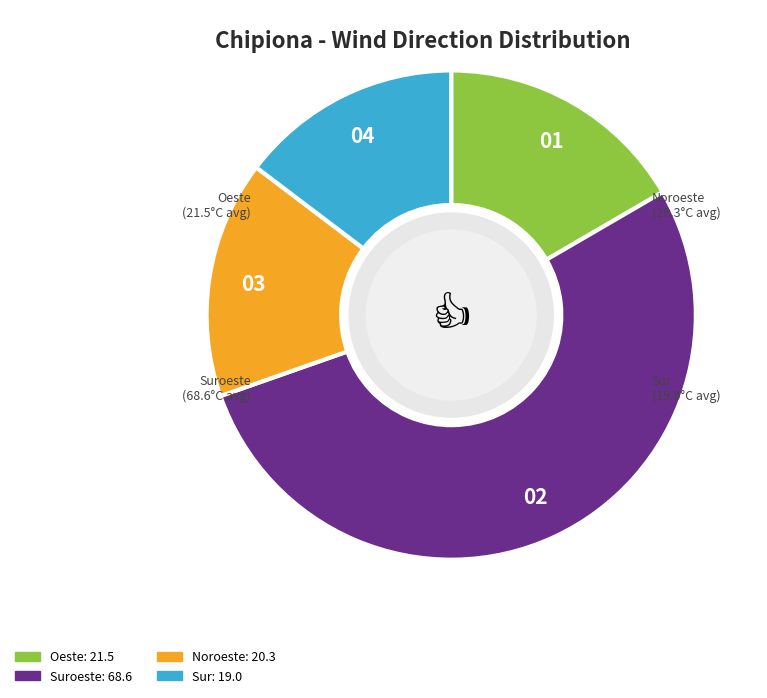

Is there any slice that represents more than half of the pie?

Yes